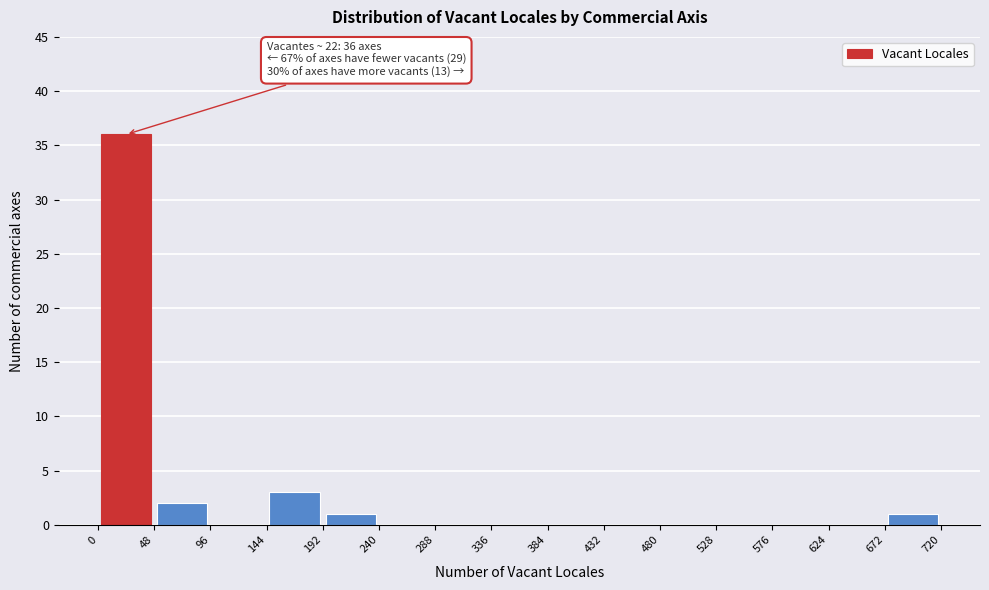

Over which range of the x-axis is the bar tallest?

0 to 48